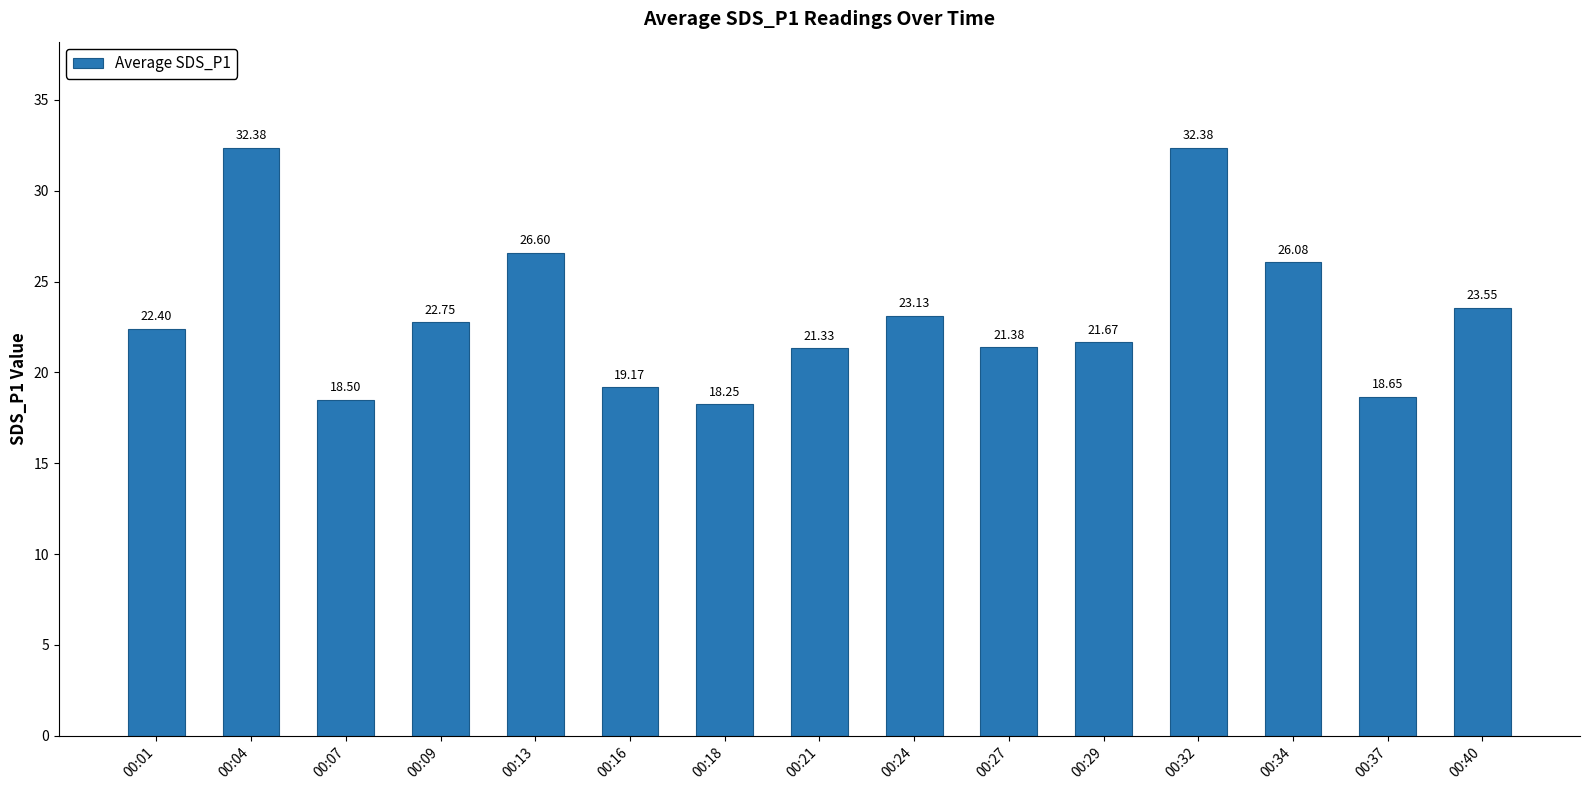

The value at 00:13 is 26.6. True or false?

True